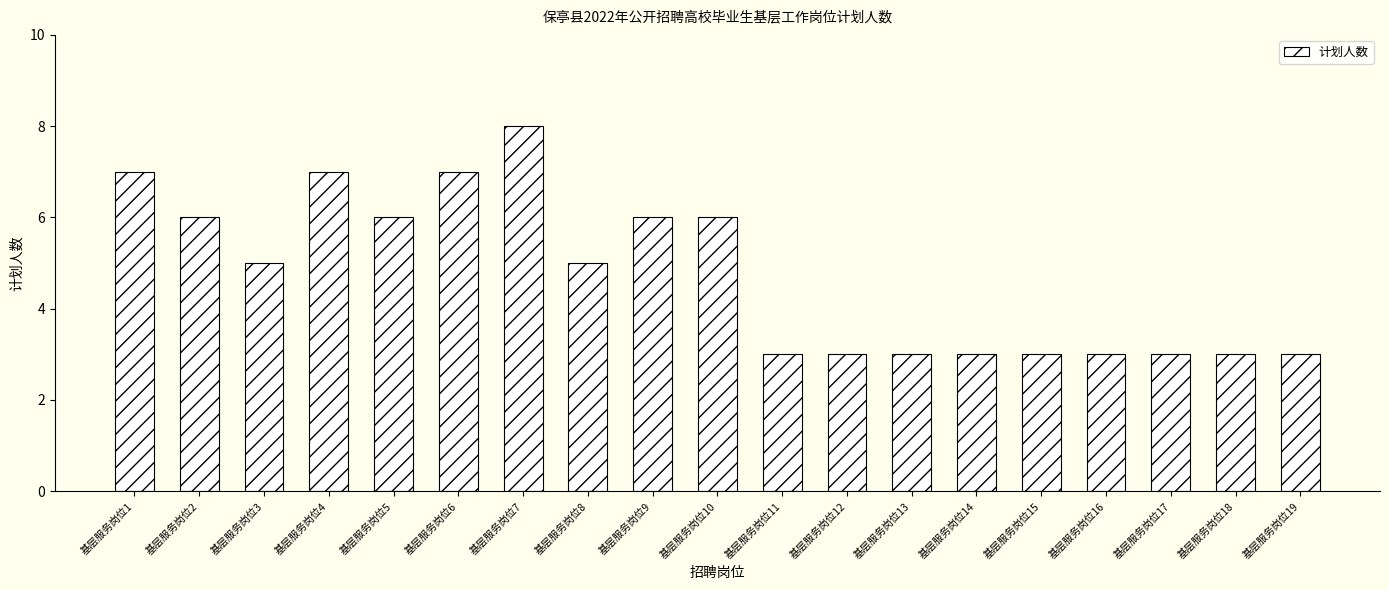

Count the number of data series in this chart.

1